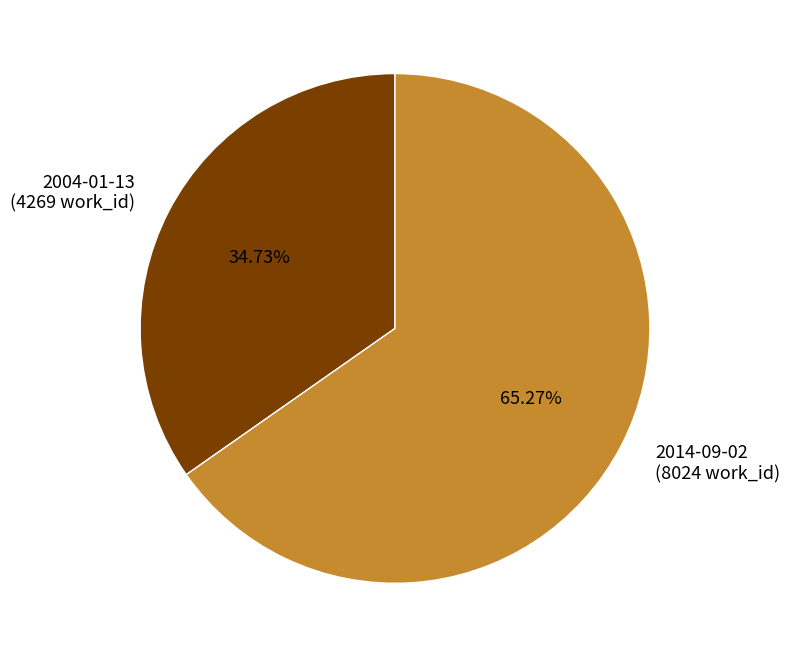

Does 2004-01-13 represent more than half of the total?

No